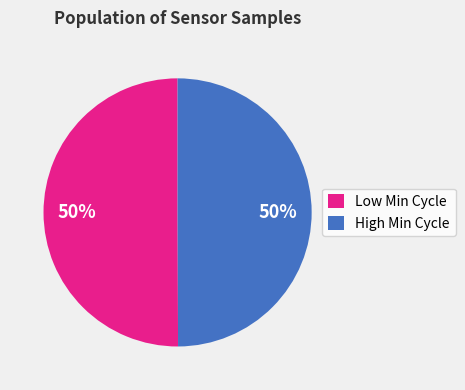

Count the number of slices in the pie.

2